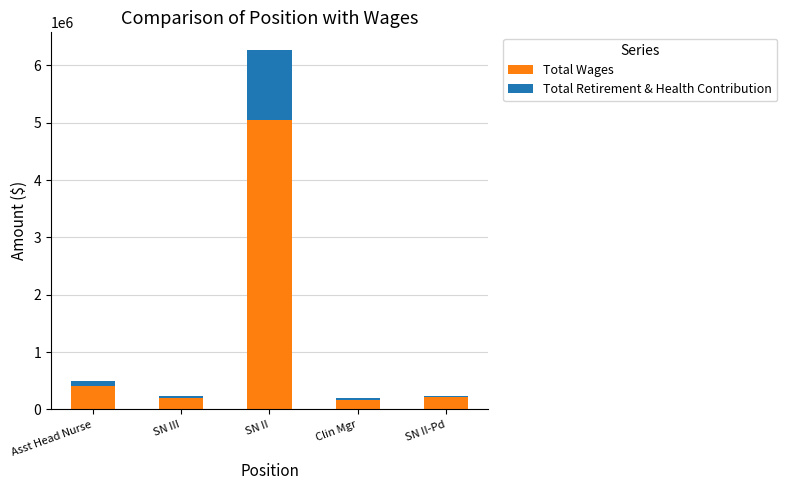

What is the value of the Total Wages bar at the 3rd from the left?

5050946